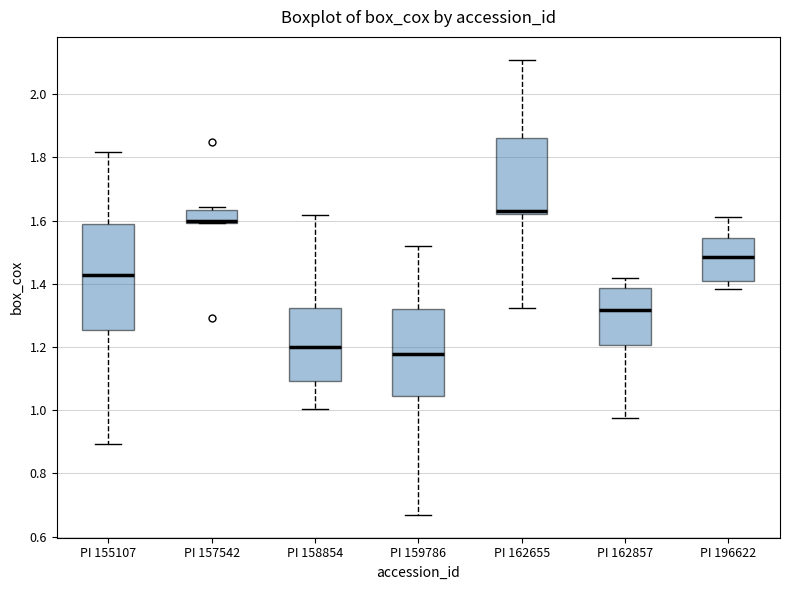

Comparing the boxes themselves (not the whiskers), which one is the tallest?

PI 155107